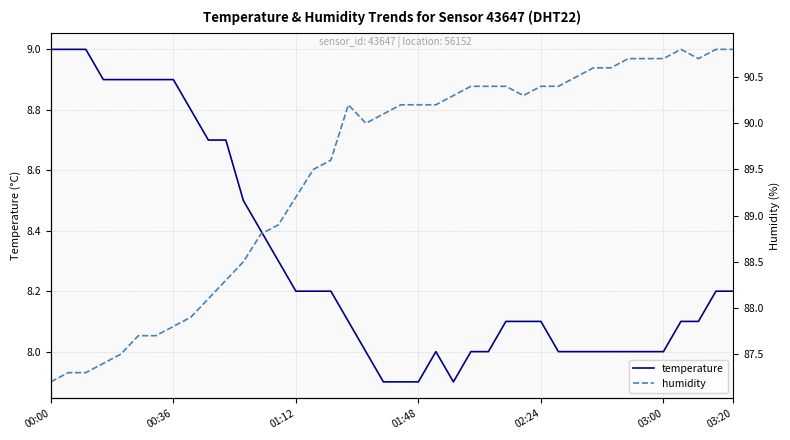

What is the total value across all series at 23?

98.2